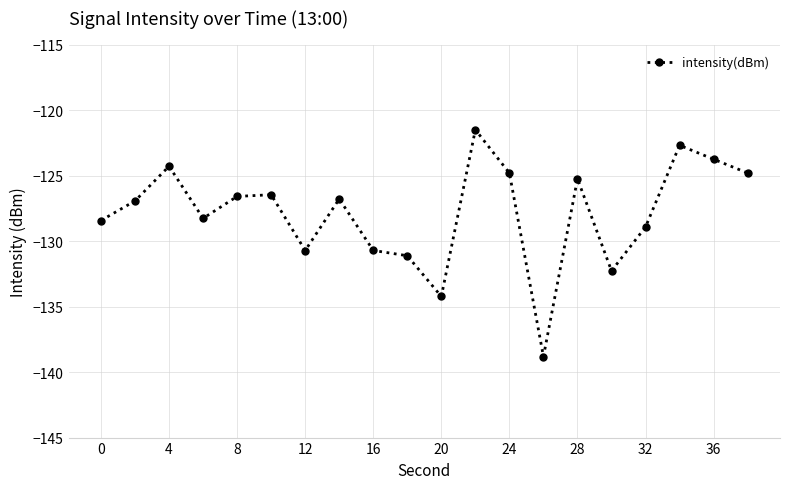

What is the value of the 2nd point from the left?

-126.9